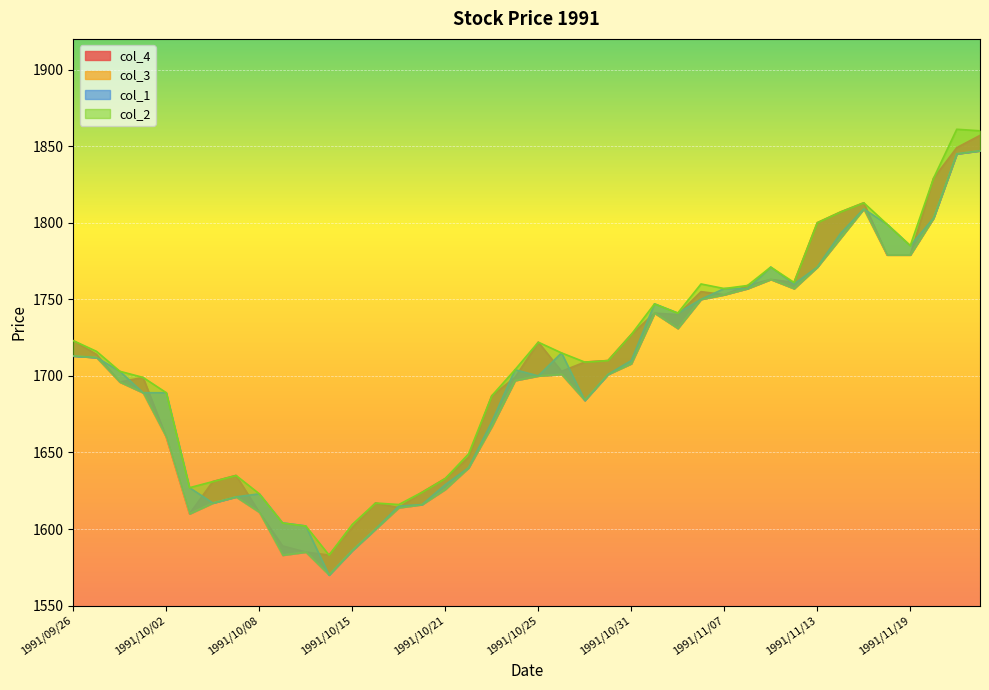

What are all the series names shown in the legend?

col_4, col_3, col_1, col_2